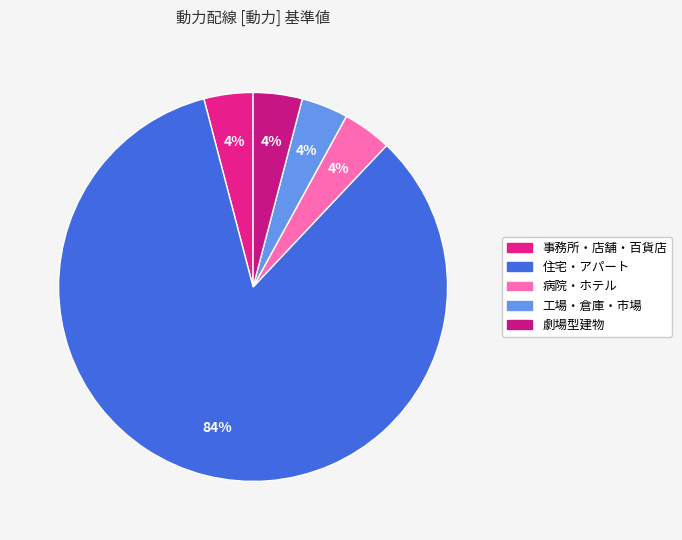

How many segments does this pie chart have?

5